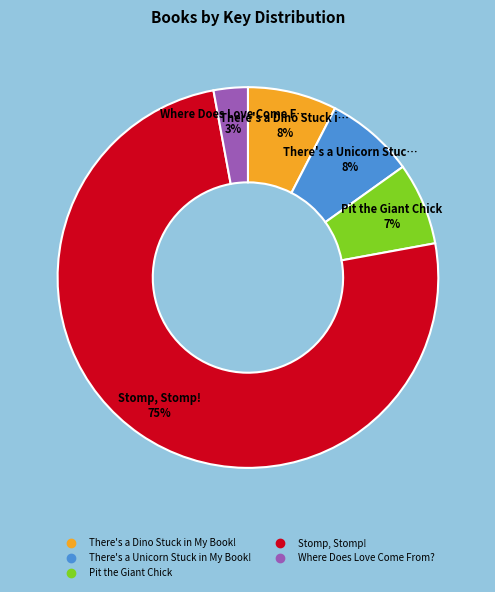

Combined, do Stomp, Stomp! and Where Does Love Come From? account for over 50%?

Yes